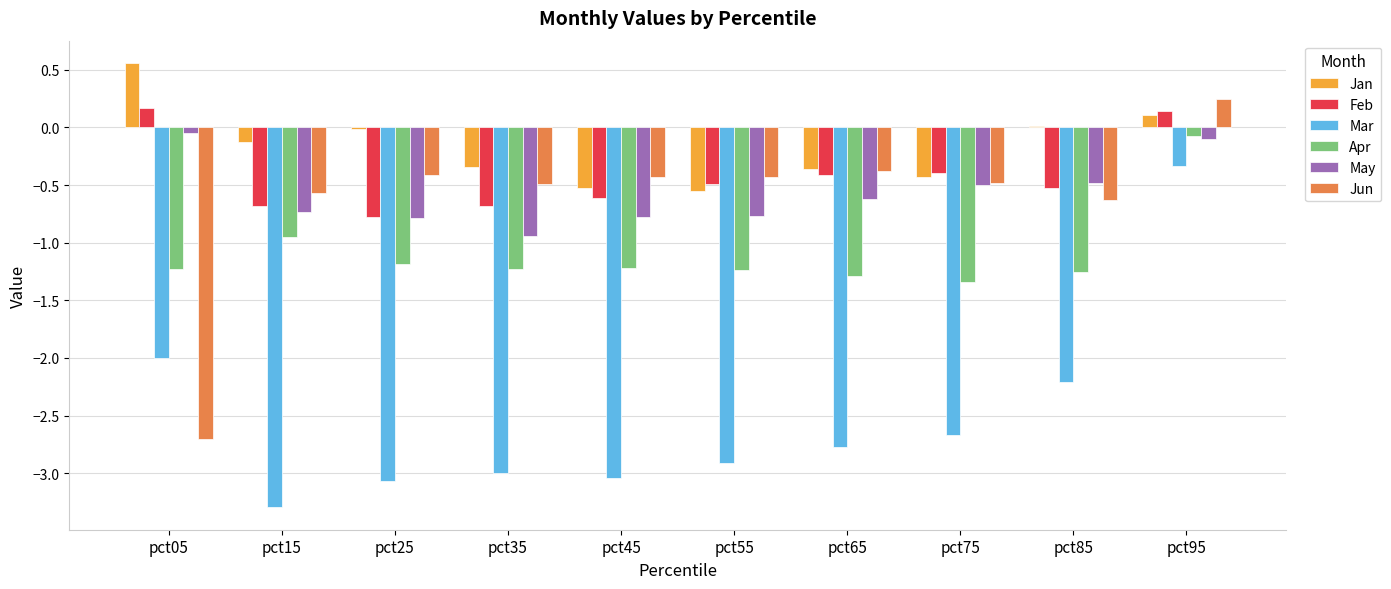

What are all the series names shown in the legend?

Jan, Feb, Mar, Apr, May, Jun